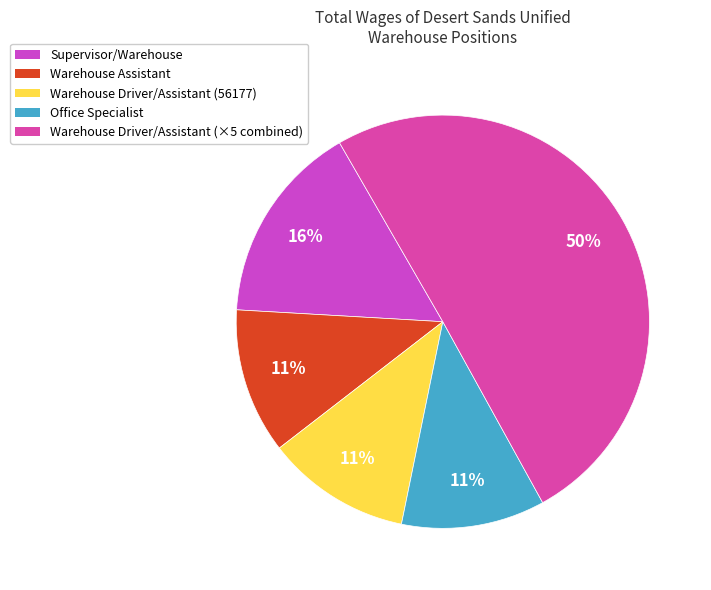

To the nearest percent, what portion does Supervisor/Warehouse represent?

16%